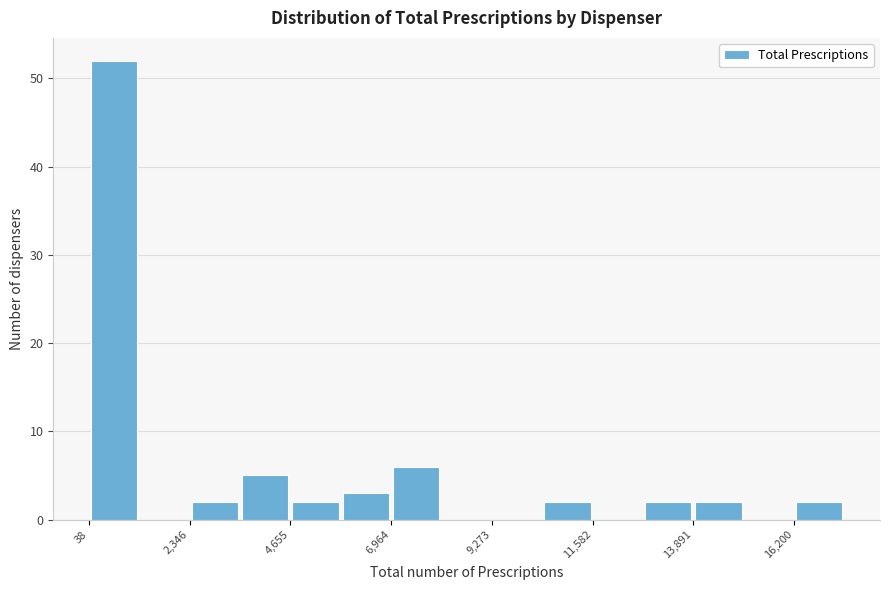

Around what value on the x-axis is the tallest bar? Give the approximate position of its centre, as read against the axis.

500